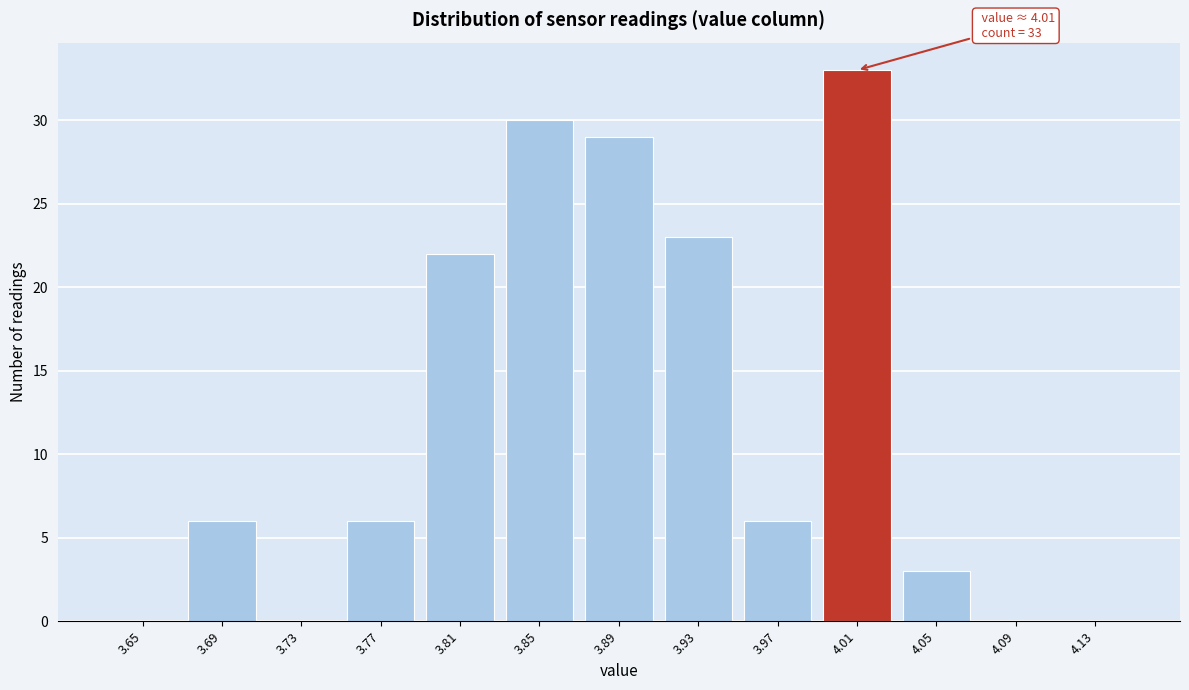

Reading right to left, extract all data points from this chart.

4.13=0	4.09=0	4.05=3	4.01=33	3.97=6	3.93=23	3.89=29	3.85=30	3.81=22	3.77=6	3.73=0	3.69=6	3.65=0